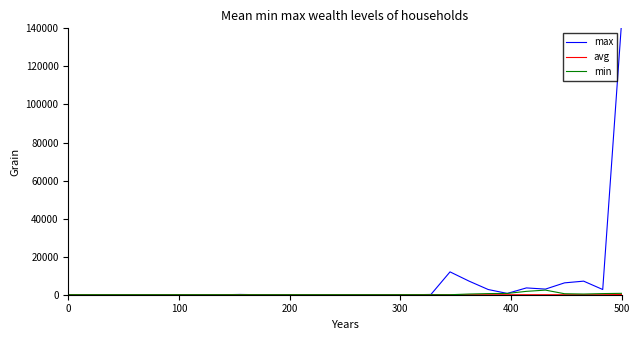

What is the minimum value shown in the chart?

0.3